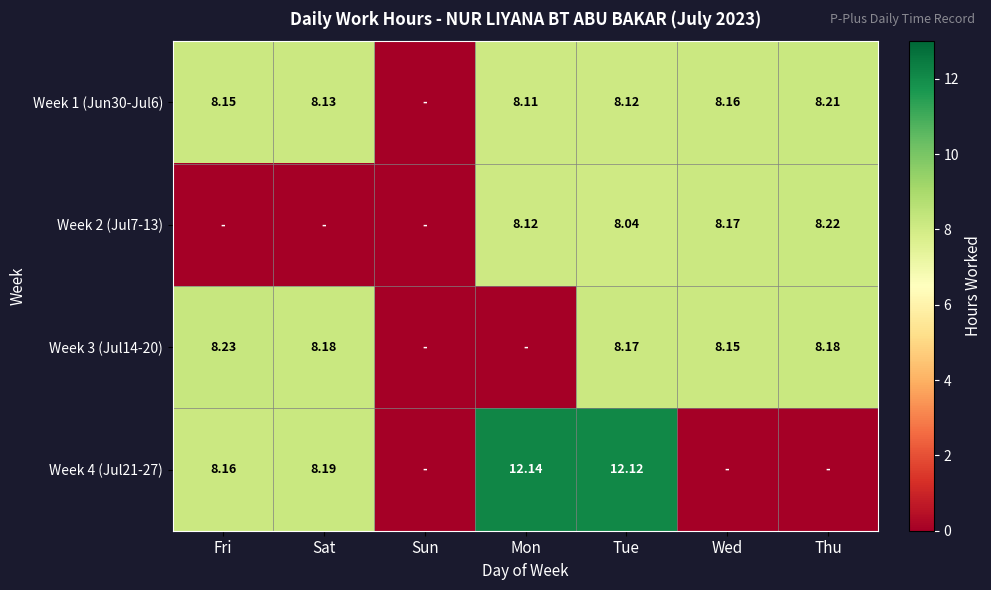

What is the sum of all Week 3 (Jul14-20) values?

40.9